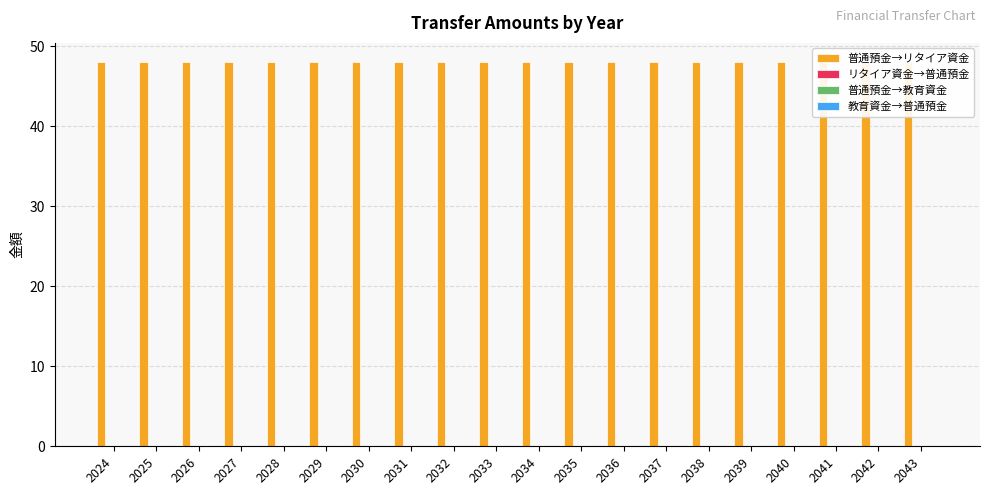

Count the number of categories in the chart.

20